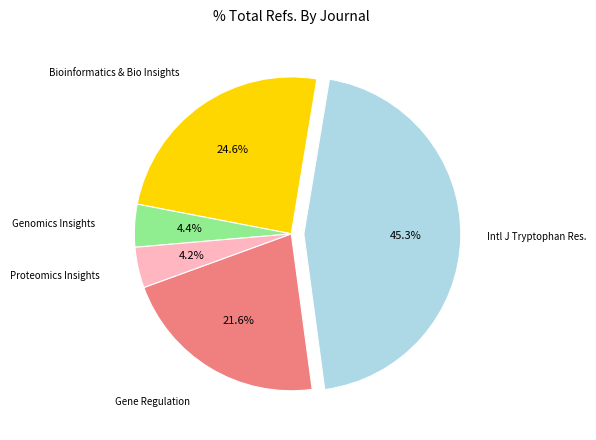

Is there any slice that represents more than half of the pie?

No